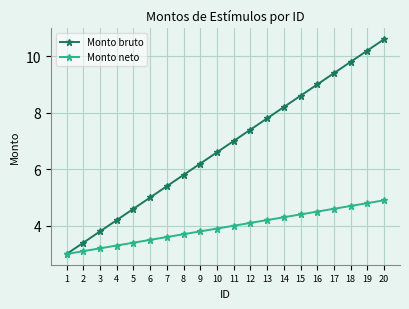

Which series changed the most between 1 and 5?

Monto bruto